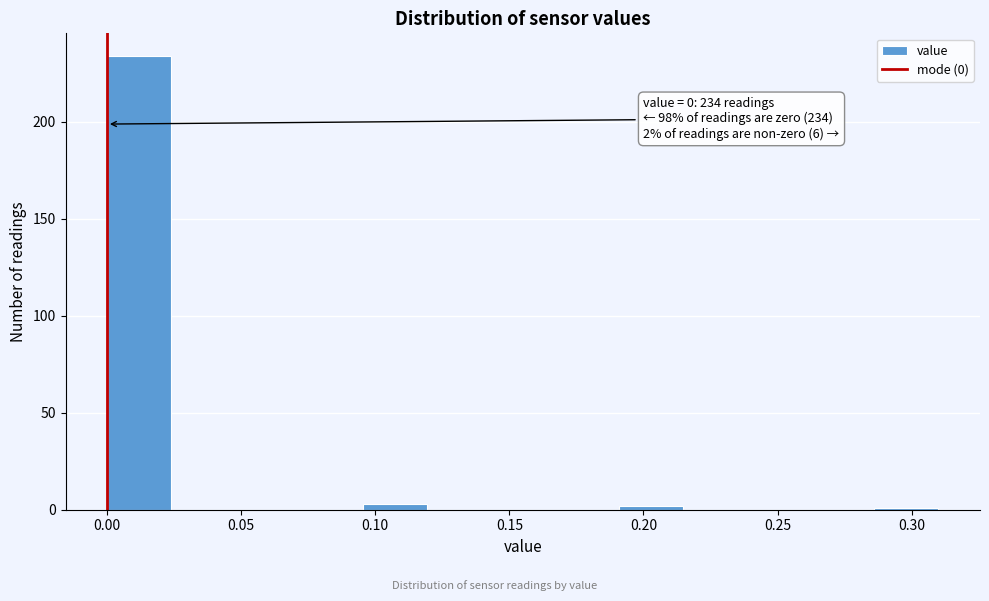

Over which range of the x-axis is the bar tallest?

0.000 to 0.025